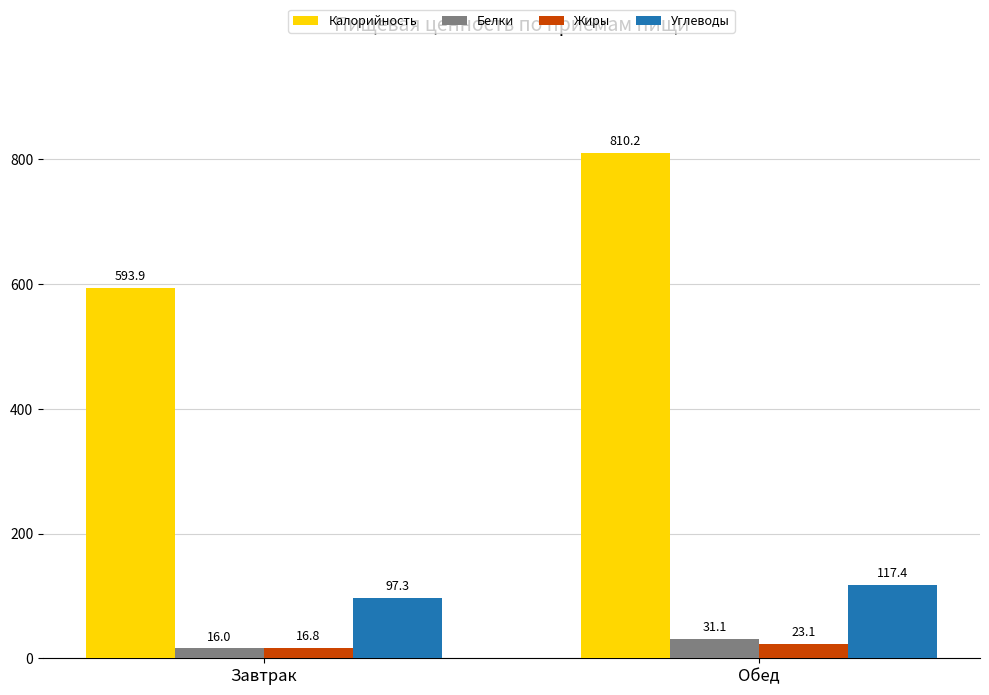

At how many categories does at least one series exceed 742?

1